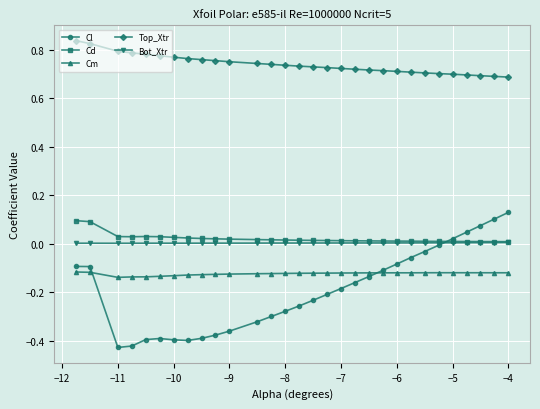

True or false: Bot_Xtr and Top_Xtr cross at least once.

False